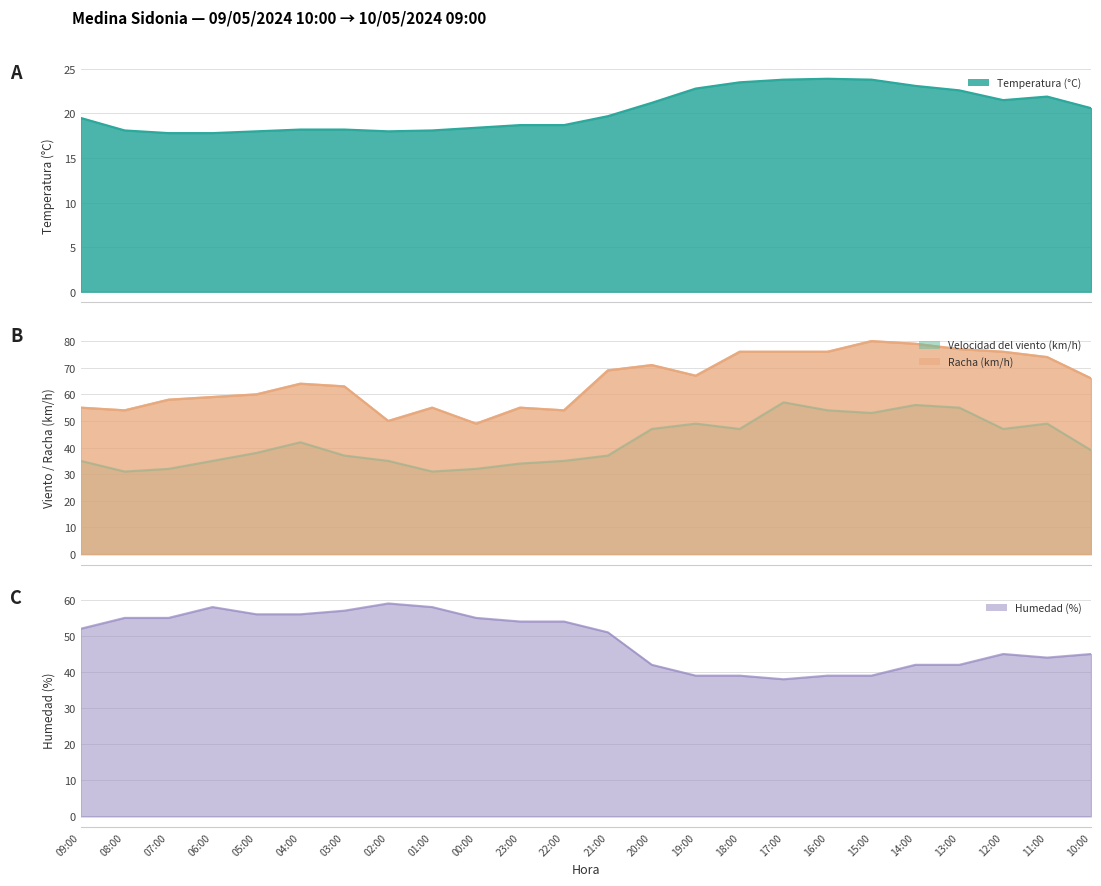

What position from the right is 09:00?

24